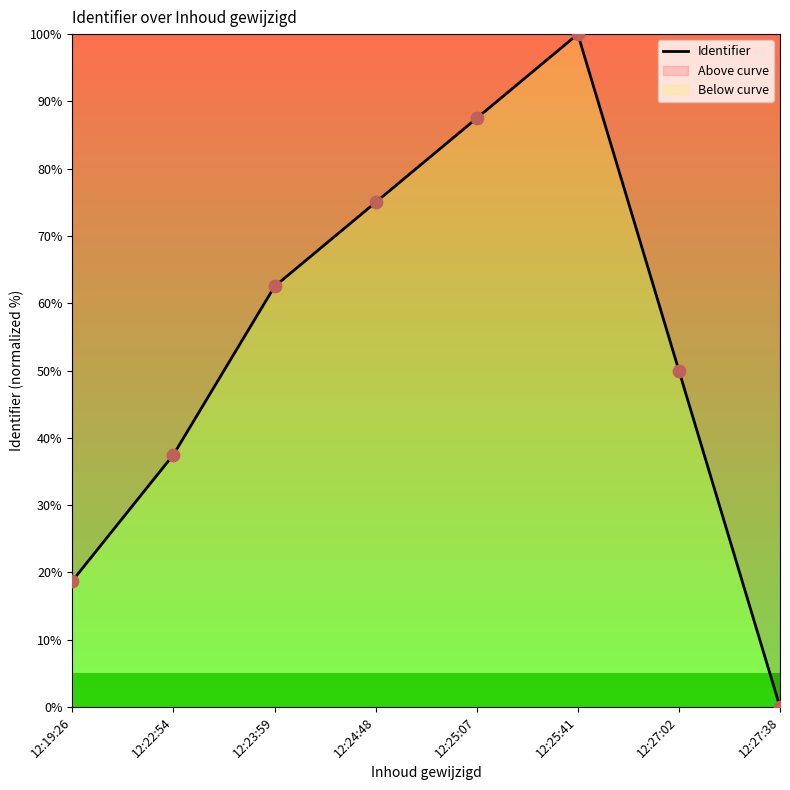

Between 12:27:38 and 12:22:54, which is larger?

12:22:54